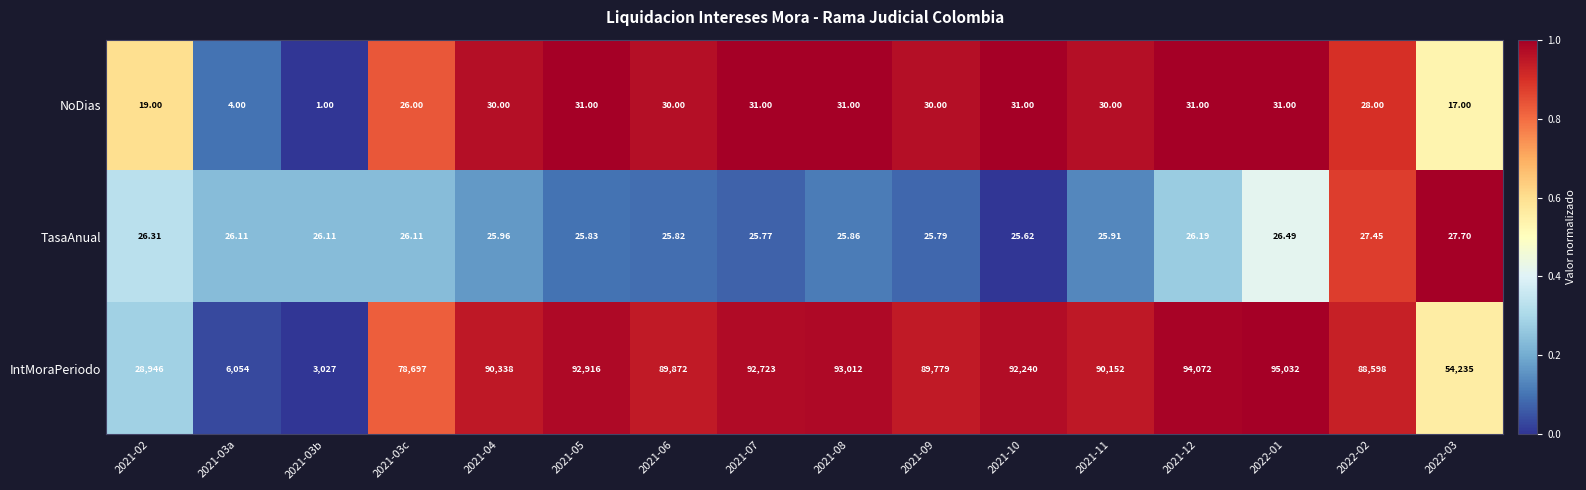

List the series in order of their peak value, highest first.

IntMoraPeriodo, NoDias, TasaAnual